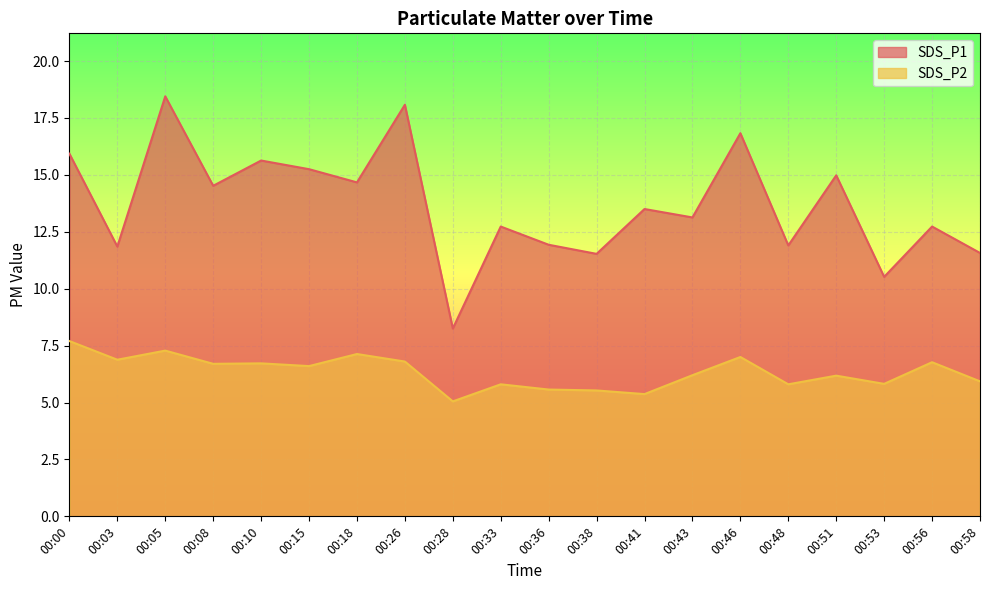

What is the sum of all SDS_P2 values?

126.8